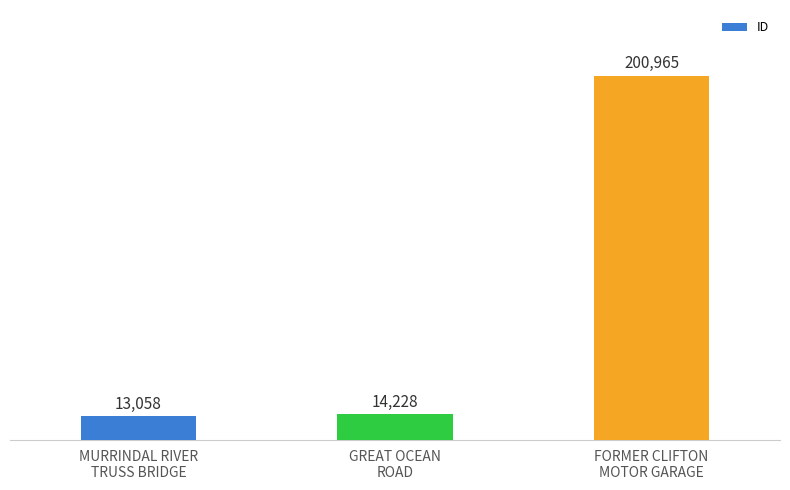

What is the difference between the maximum and second lowest values?

186737